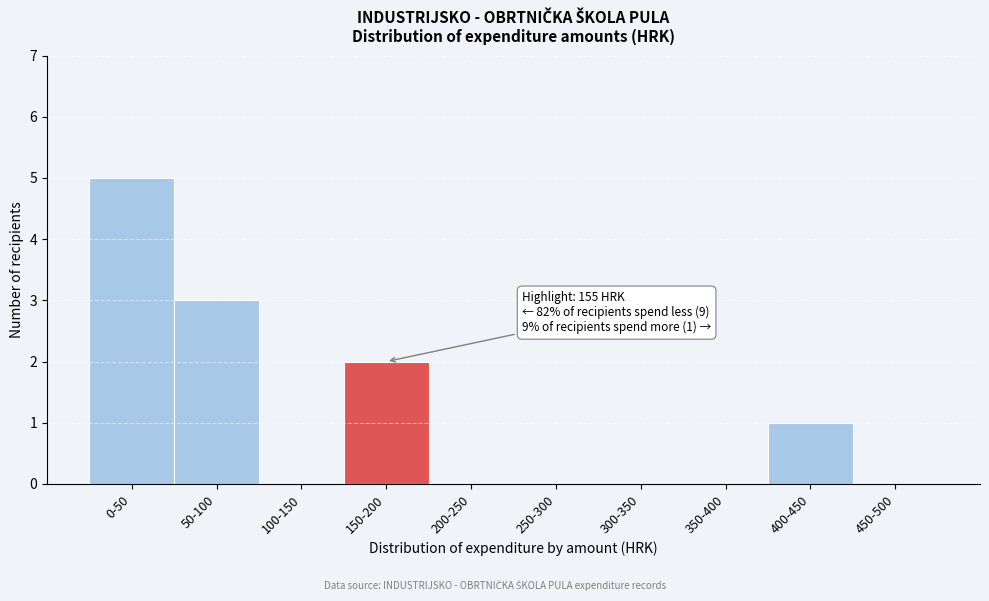

Reading left to right, extract all data points from this chart.

0-50=5	50-100=3	100-150=0	150-200=2	200-250=0	250-300=0	300-350=0	350-400=0	400-450=1	450-500=0